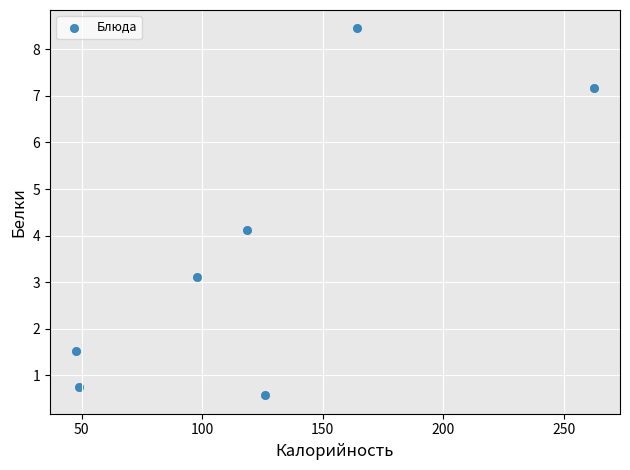

What is the range of Y values (max minus min)?

7.9